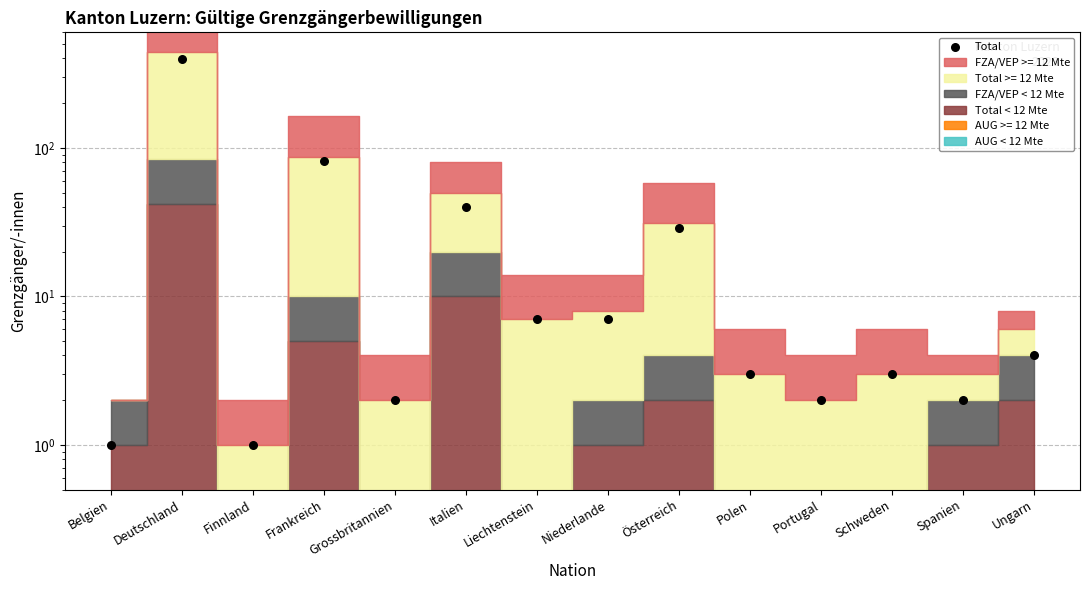

Approximately how many times larger is the value at Österreich compared to Grossbritannien?

14.5